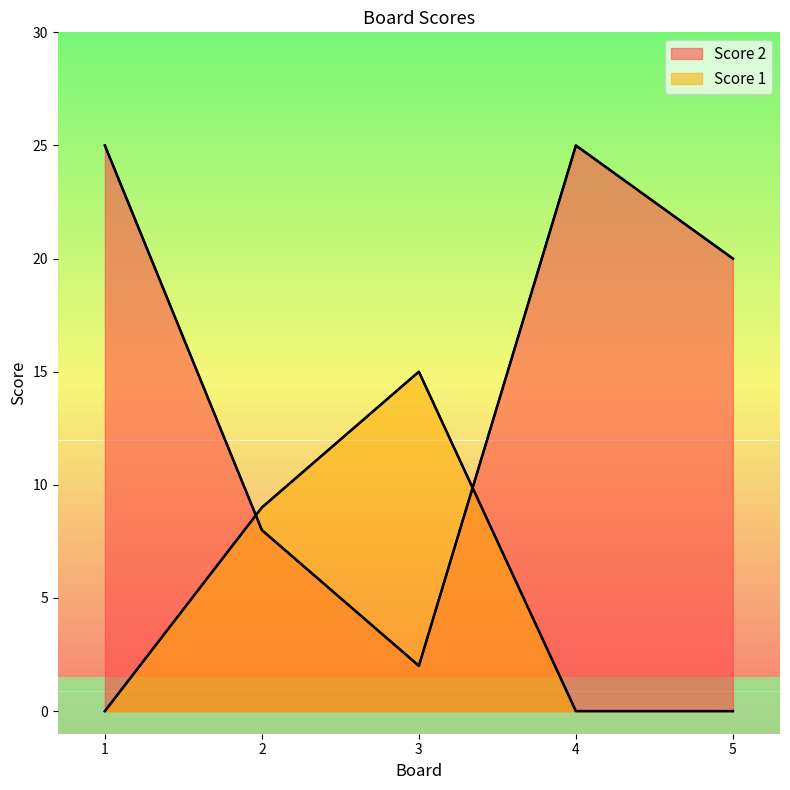

Between 2 and 3, which series saw the biggest shift?

Score 2